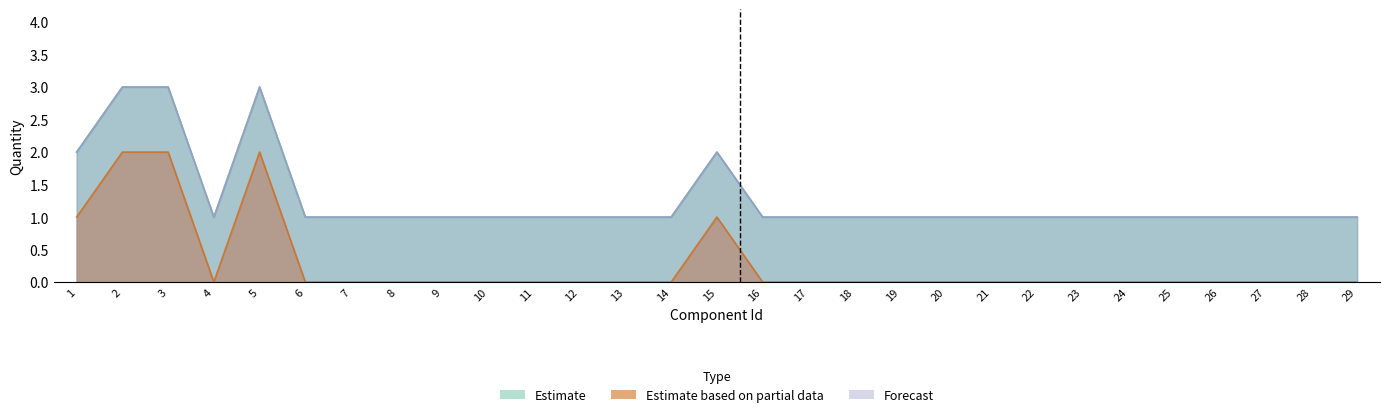

Does the chart have visible grid lines?

No